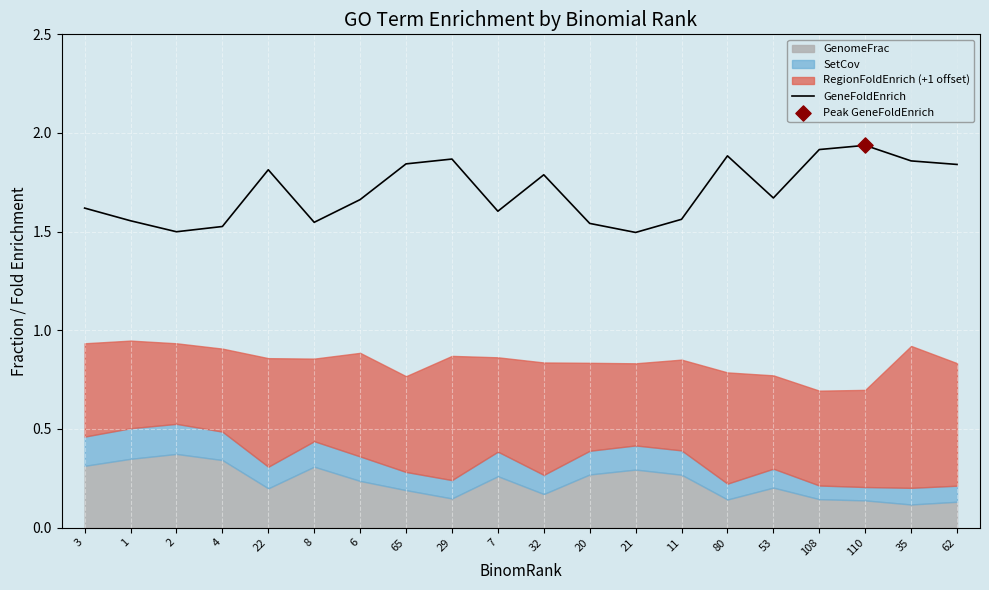

What is the change in value from 6 to 29?

+0.2